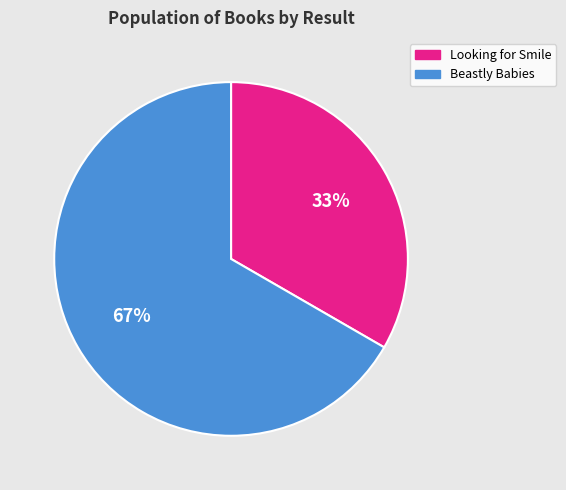

To the nearest percent, what portion does Looking for Smile represent?

33%